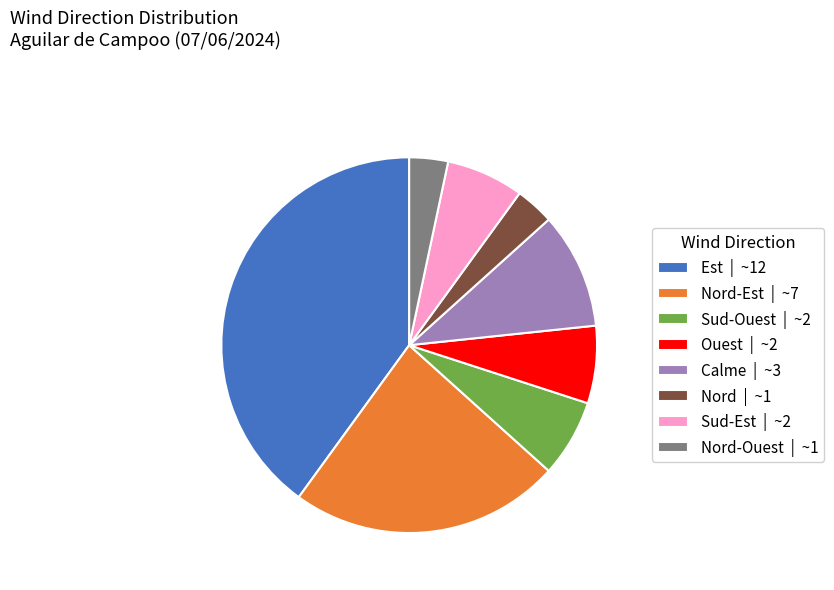

How many segments does this pie chart have?

8